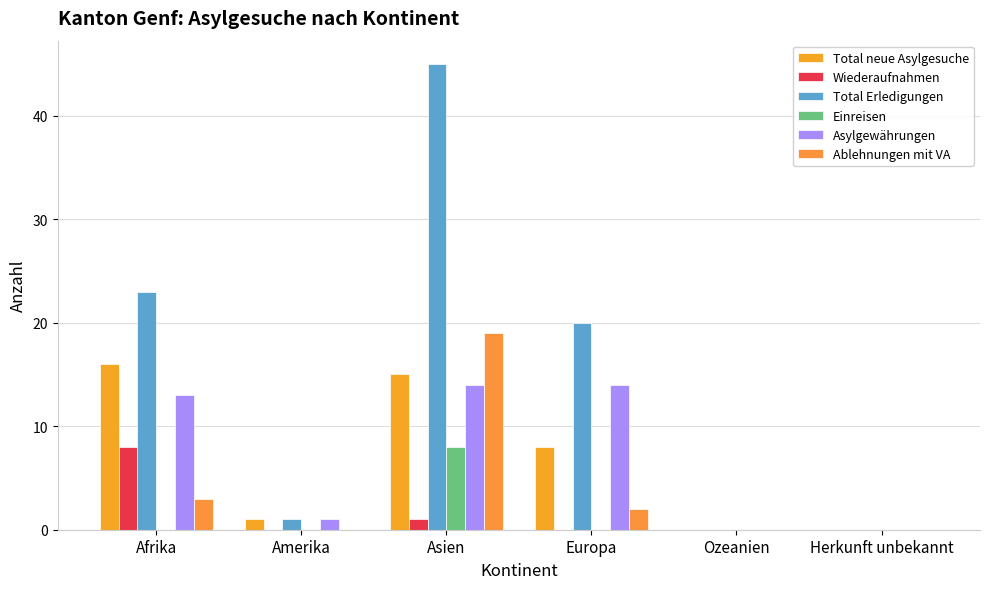

What is the difference between the maximum and minimum values in the Wiederaufnahmen series?

8